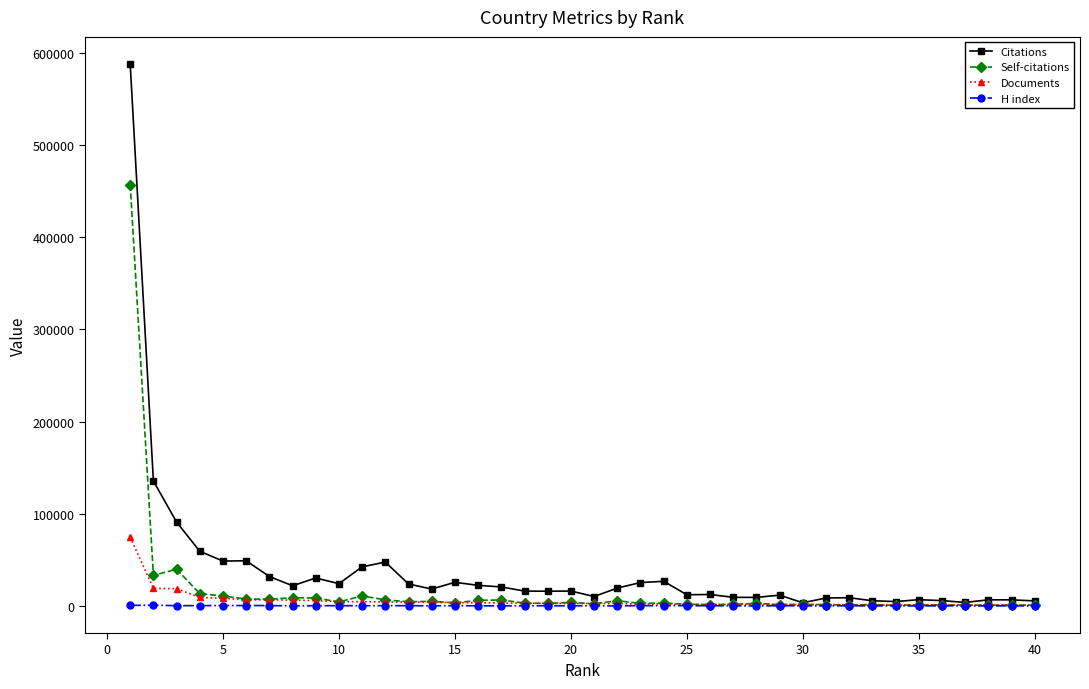

What is the sum of all Documents values?

229022